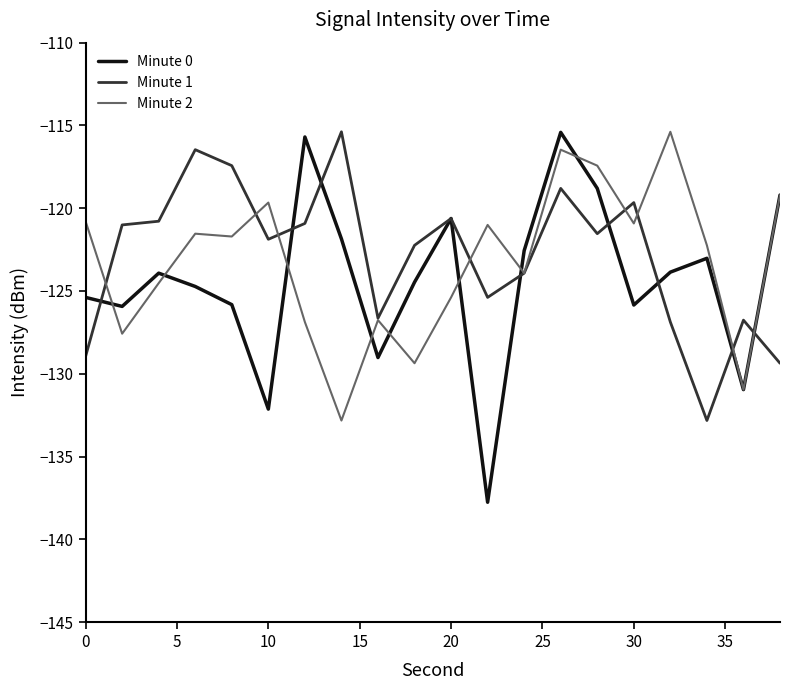

What are all the series names shown in the legend?

Minute 0, Minute 1, Minute 2